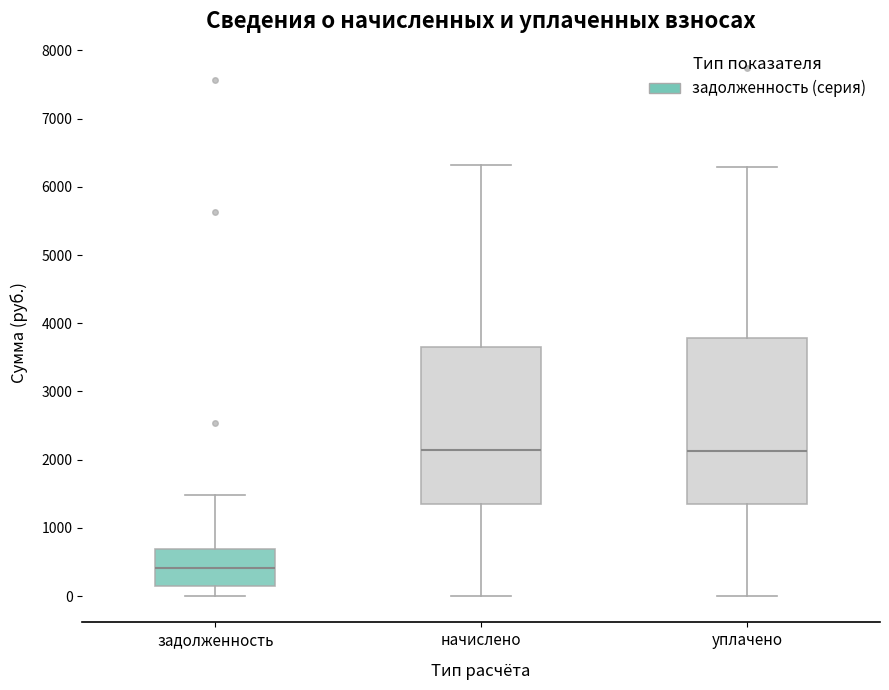

Which box is the tallest, from its lower edge to its upper edge?

уплачено